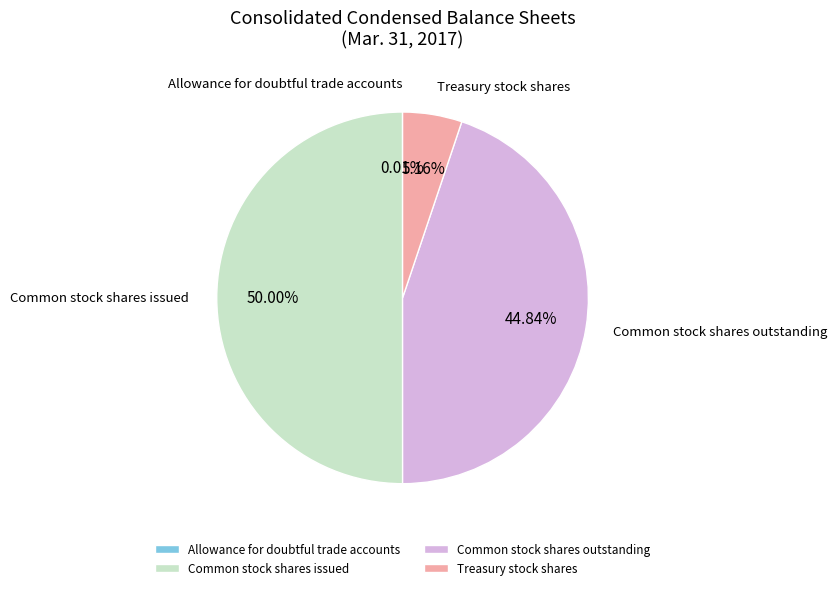

Approximately how many times larger is the value at Common stock shares issued compared to Treasury stock shares?

9.7